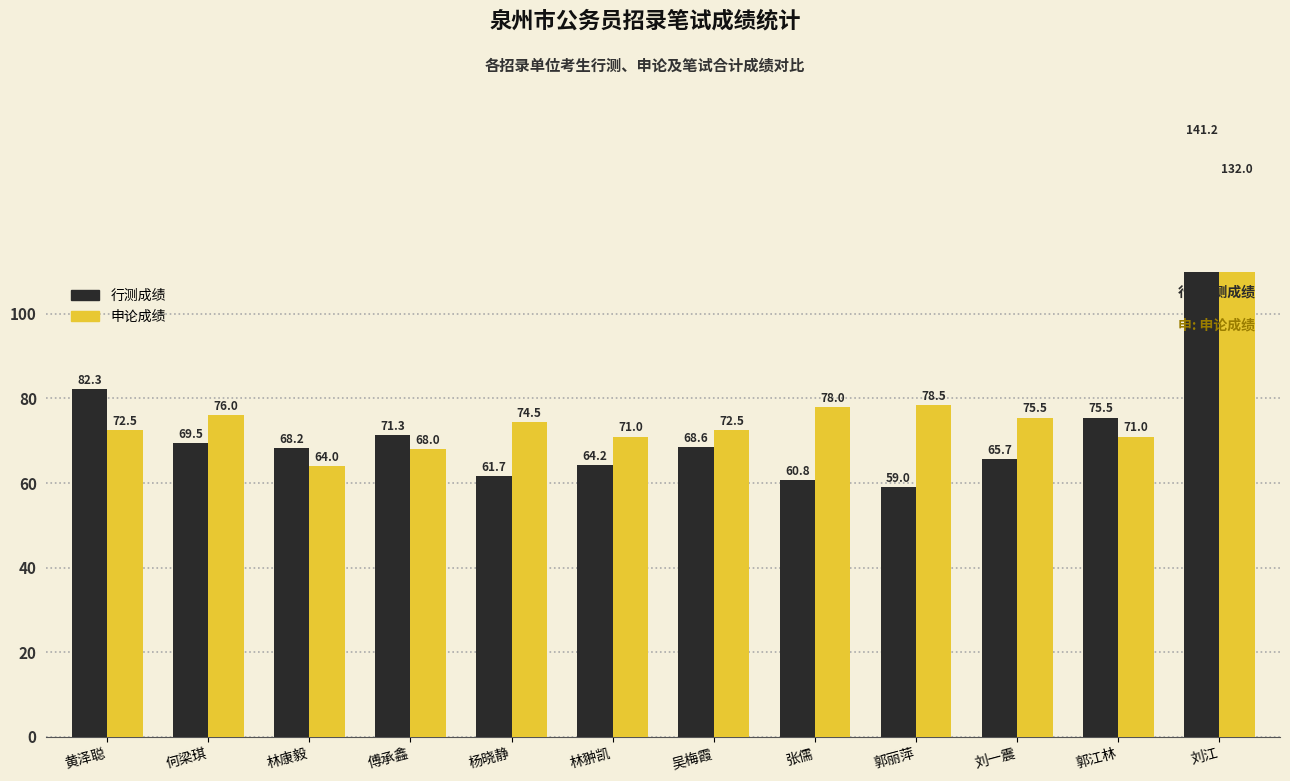

Which has a higher value, 刘江 or 张儒?

刘江